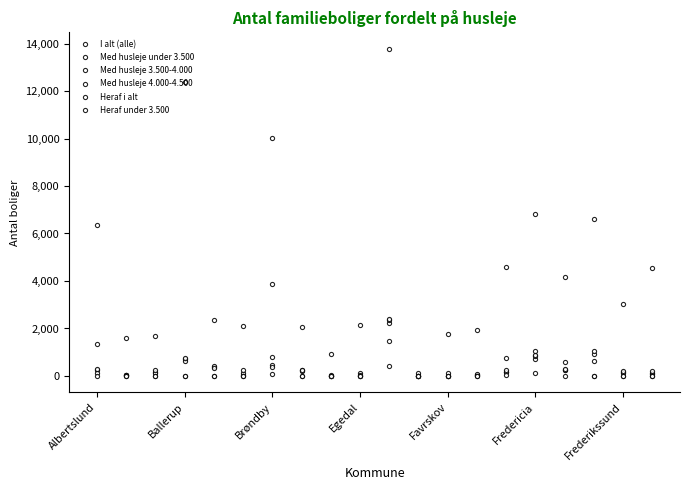

How many lines are shown in the chart?

6